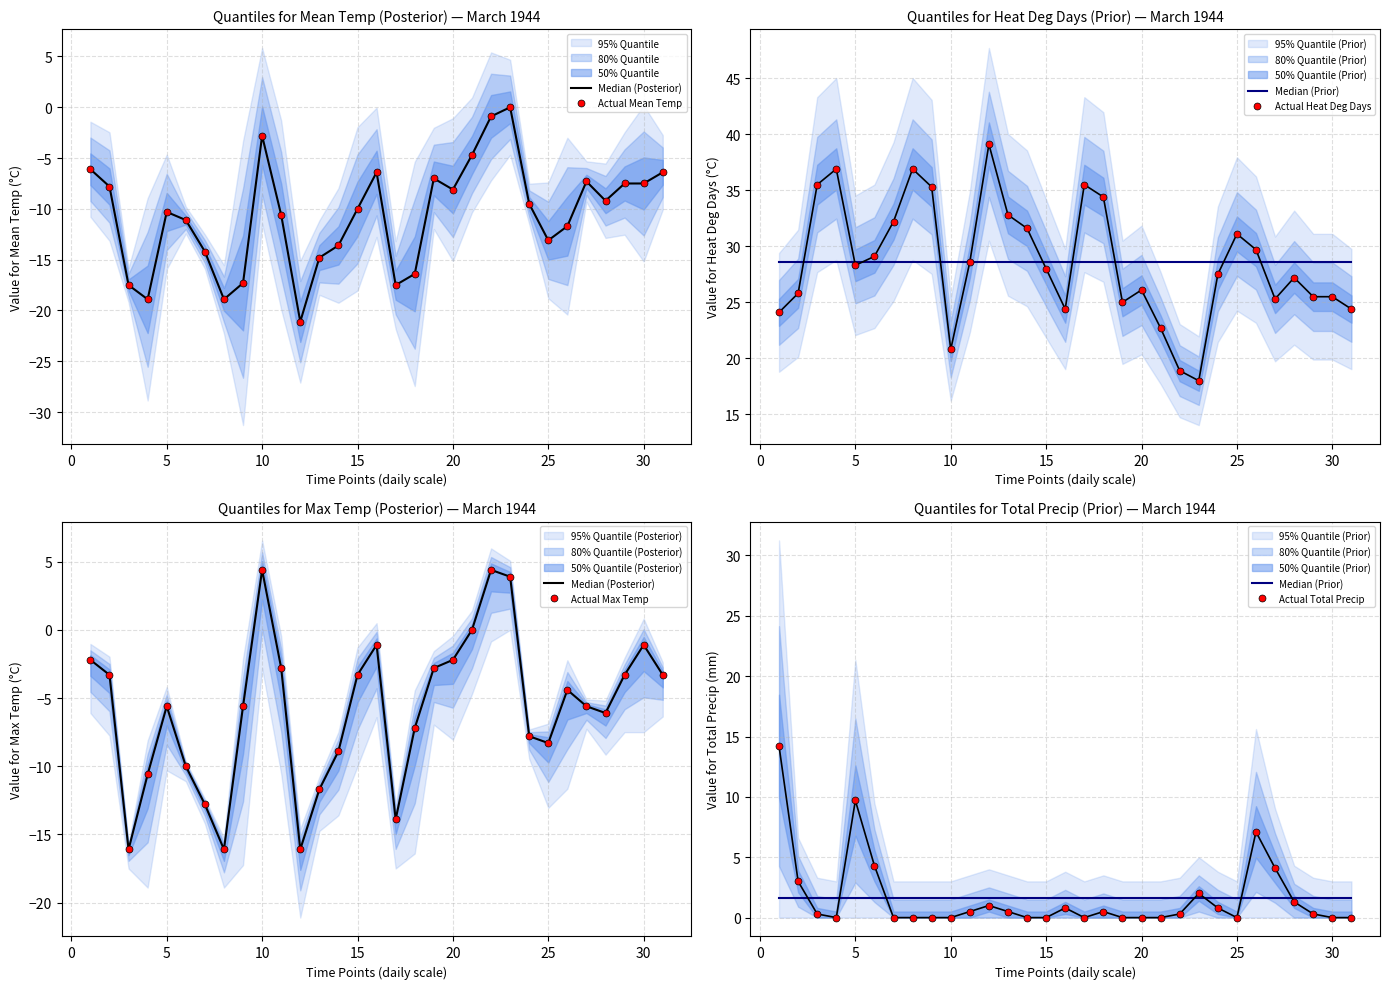

What are all the series names shown in the legend?

Median (Posterior), Actual Mean Temp, Median (Prior), Actual Heat Deg Days, Actual Max Temp, Actual Total Precip